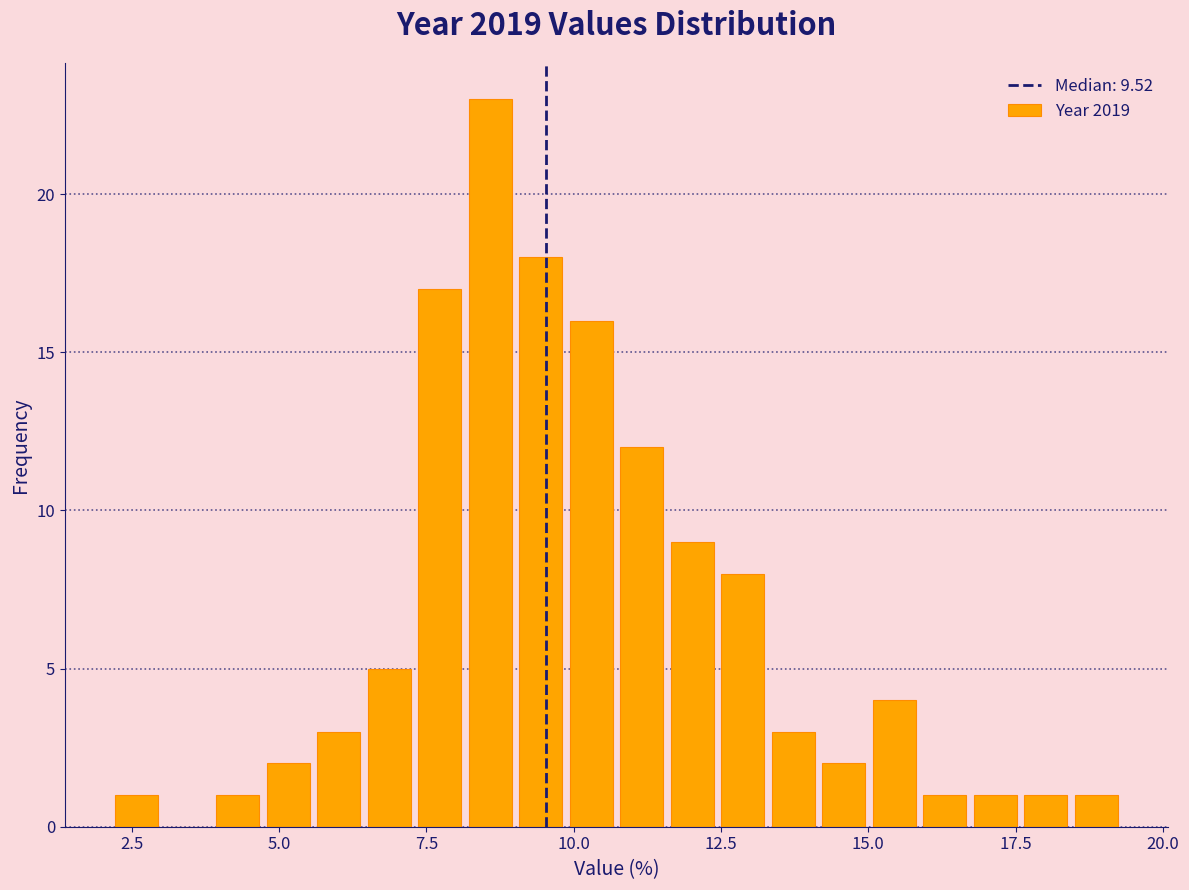

Around what value on the x-axis is the tallest bar? Give the approximate position of its centre, as read against the axis.

8.5